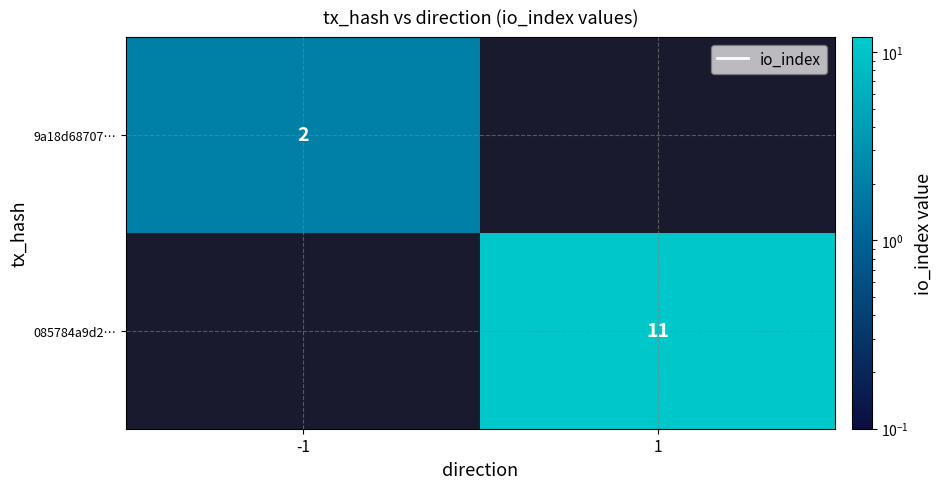

How many data points does each series have?

2